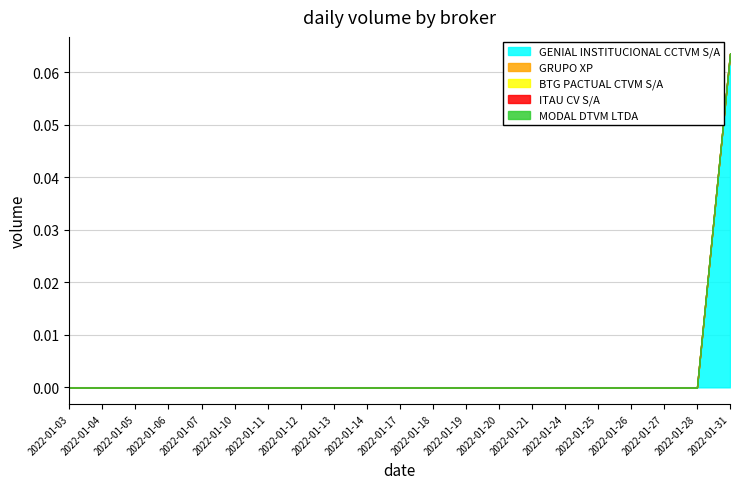

Reading left to right, extract all data points from this chart.

GENIAL INSTITUCIONAL CCTVM S/A: 2022-01-03=0.0	2022-01-04=0.0	2022-01-05=0.0	2022-01-06=0.0	2022-01-07=0.0	2022-01-10=0.0	2022-01-11=0.0	2022-01-12=0.0	2022-01-13=0.0	2022-01-14=0.0	2022-01-17=0.0	2022-01-18=0.0	2022-01-19=0.0	2022-01-20=0.0	2022-01-21=0.0	2022-01-24=0.0	2022-01-25=0.0	2022-01-26=0.0	2022-01-27=0.0	2022-01-28=0.0	2022-01-31=0.1
GRUPO XP: 2022-01-03=0.0	2022-01-04=0.0	2022-01-05=0.0	2022-01-06=0.0	2022-01-07=0.0	2022-01-10=0.0	2022-01-11=0.0	2022-01-12=0.0	2022-01-13=0.0	2022-01-14=0.0	2022-01-17=0.0	2022-01-18=0.0	2022-01-19=0.0	2022-01-20=0.0	2022-01-21=0.0	2022-01-24=0.0	2022-01-25=0.0	2022-01-26=0.0	2022-01-27=0.0	2022-01-28=0.0	2022-01-31=0.0
BTG PACTUAL CTVM S/A: 2022-01-03=0.0	2022-01-04=0.0	2022-01-05=0.0	2022-01-06=0.0	2022-01-07=0.0	2022-01-10=0.0	2022-01-11=0.0	2022-01-12=0.0	2022-01-13=0.0	2022-01-14=0.0	2022-01-17=0.0	2022-01-18=0.0	2022-01-19=0.0	2022-01-20=0.0	2022-01-21=0.0	2022-01-24=0.0	2022-01-25=0.0	2022-01-26=0.0	2022-01-27=0.0	2022-01-28=0.0	2022-01-31=0.0
ITAU CV S/A: 2022-01-03=0.0	2022-01-04=0.0	2022-01-05=0.0	2022-01-06=0.0	2022-01-07=0.0	2022-01-10=0.0	2022-01-11=0.0	2022-01-12=0.0	2022-01-13=0.0	2022-01-14=0.0	2022-01-17=0.0	2022-01-18=0.0	2022-01-19=0.0	2022-01-20=0.0	2022-01-21=0.0	2022-01-24=0.0	2022-01-25=0.0	2022-01-26=0.0	2022-01-27=0.0	2022-01-28=0.0	2022-01-31=0.0
MODAL DTVM LTDA: 2022-01-03=0.0	2022-01-04=0.0	2022-01-05=0.0	2022-01-06=0.0	2022-01-07=0.0	2022-01-10=0.0	2022-01-11=0.0	2022-01-12=0.0	2022-01-13=0.0	2022-01-14=0.0	2022-01-17=0.0	2022-01-18=0.0	2022-01-19=0.0	2022-01-20=0.0	2022-01-21=0.0	2022-01-24=0.0	2022-01-25=0.0	2022-01-26=0.0	2022-01-27=0.0	2022-01-28=0.0	2022-01-31=0.0